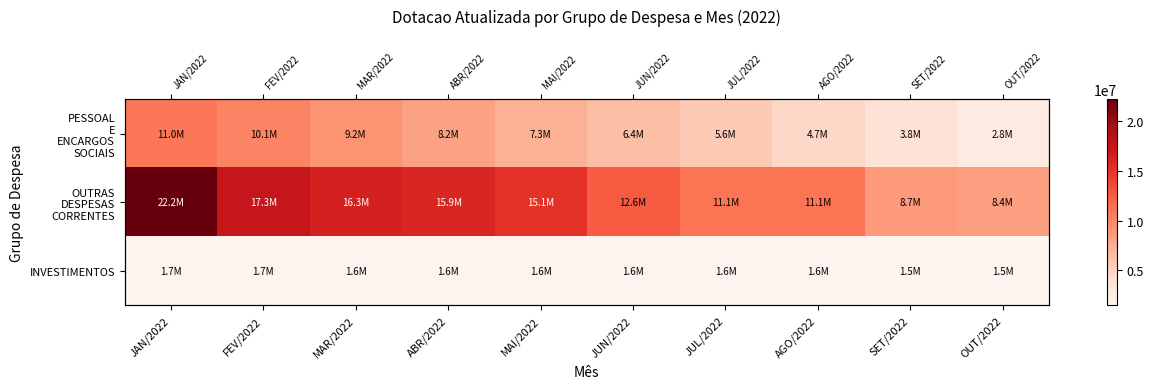

Count the number of data series in this chart.

3